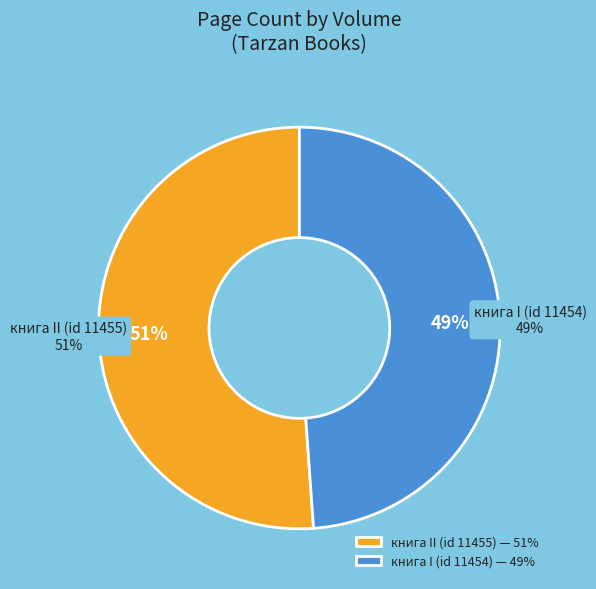

What is the smallest slice in the pie chart?

книга I (id 11454)